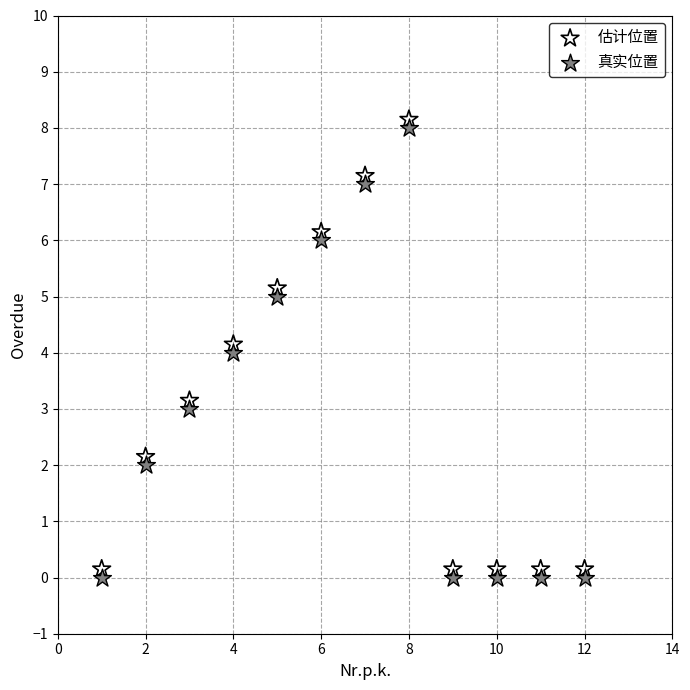

What is the X range (max minus min) for the scatter plot?

11.0